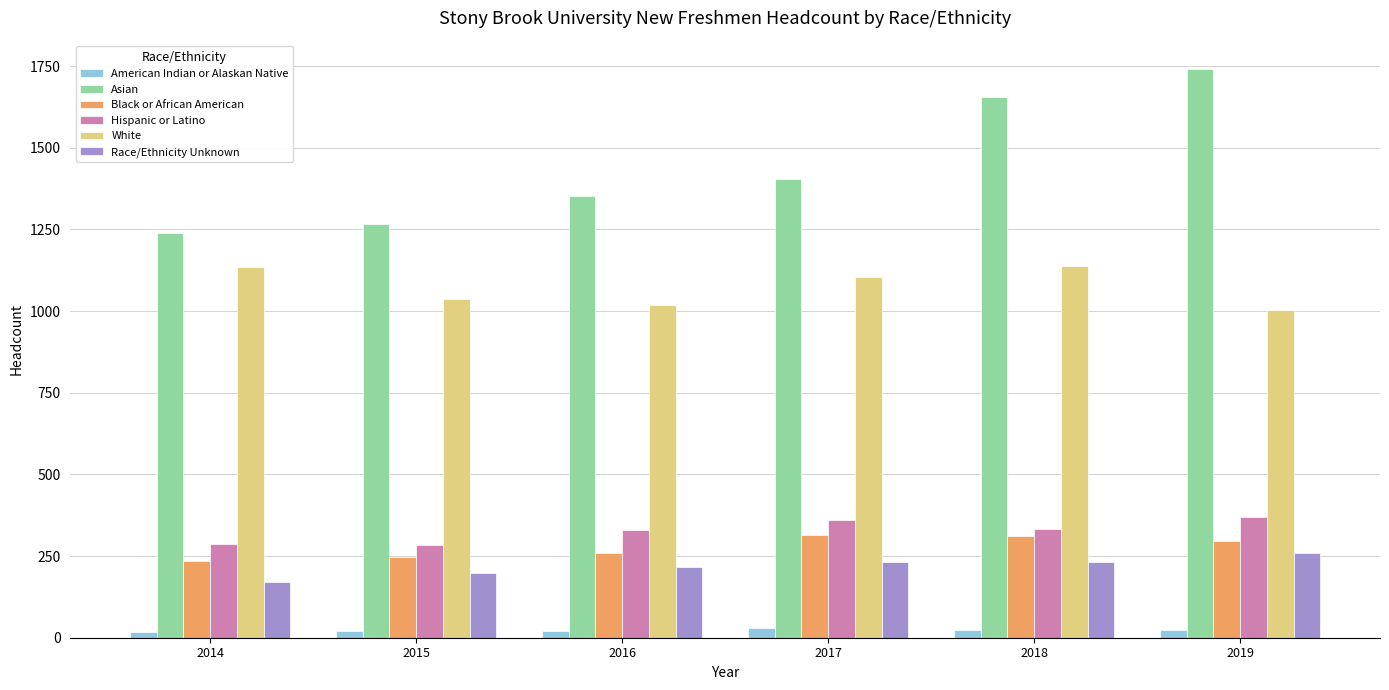

How many bars are there in total?

36